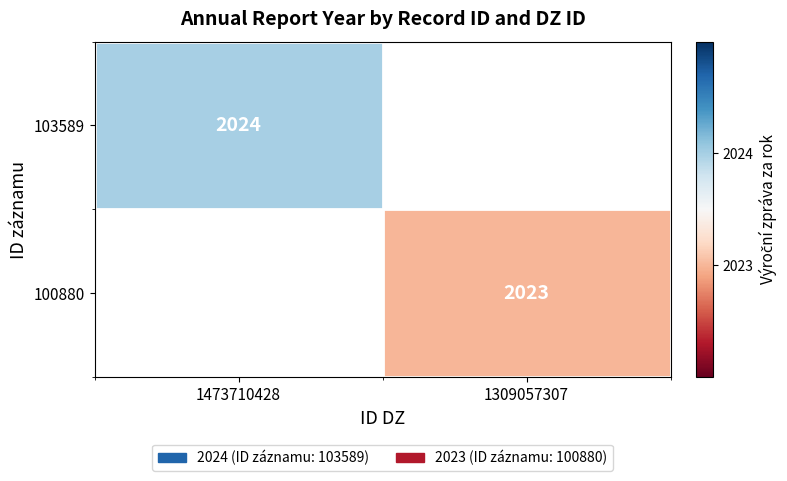

True or false: 100880 has a value of 3592 at 1309057307.

False